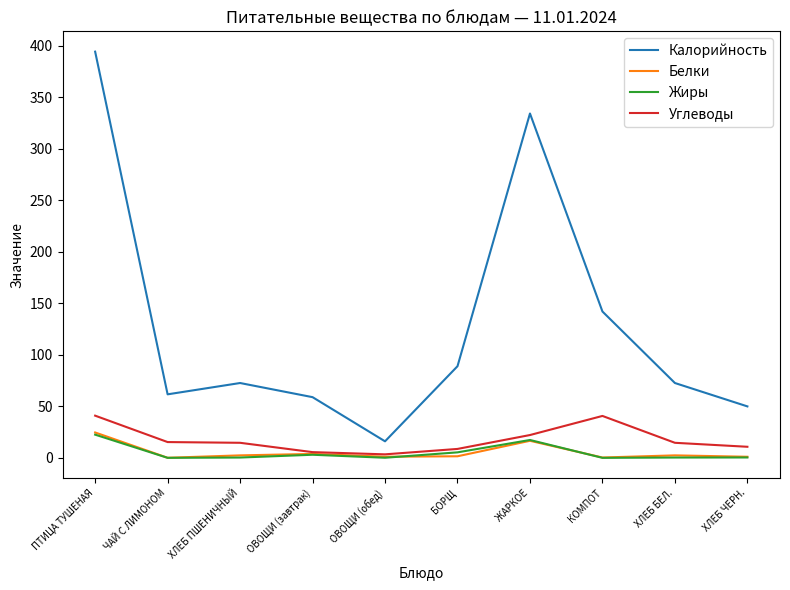

At which label does Калорийность reach its peak?

ПТИЦА ТУШЕНАЯ